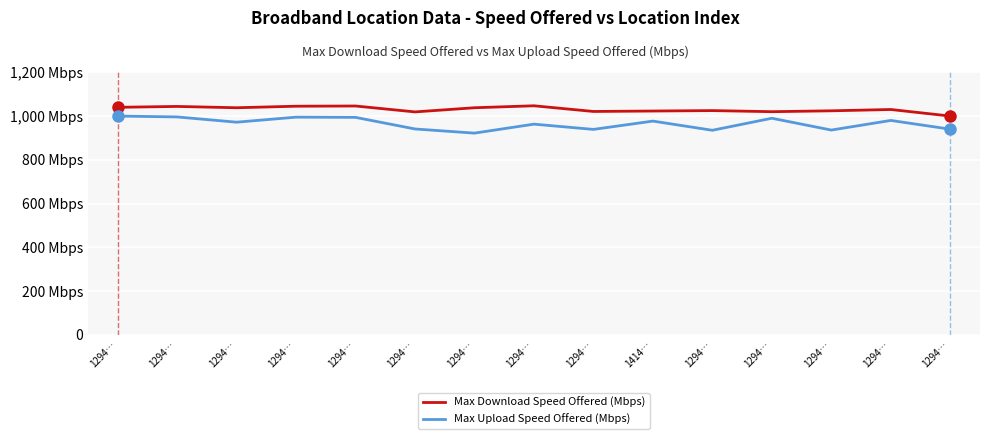

What is the value of the Max Download Speed Offered (Mbps) point at the 4th from the left?

1040